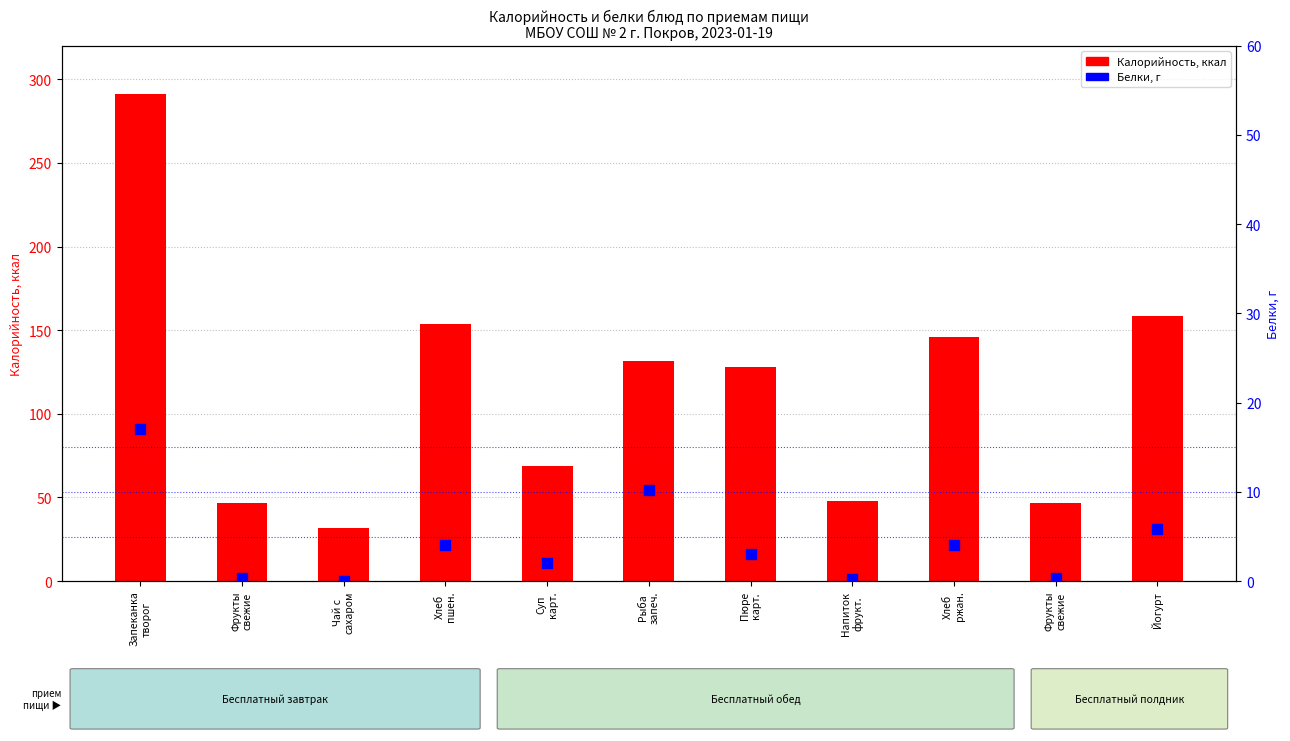

Which series has the widest spread of Y values?

Калорийность